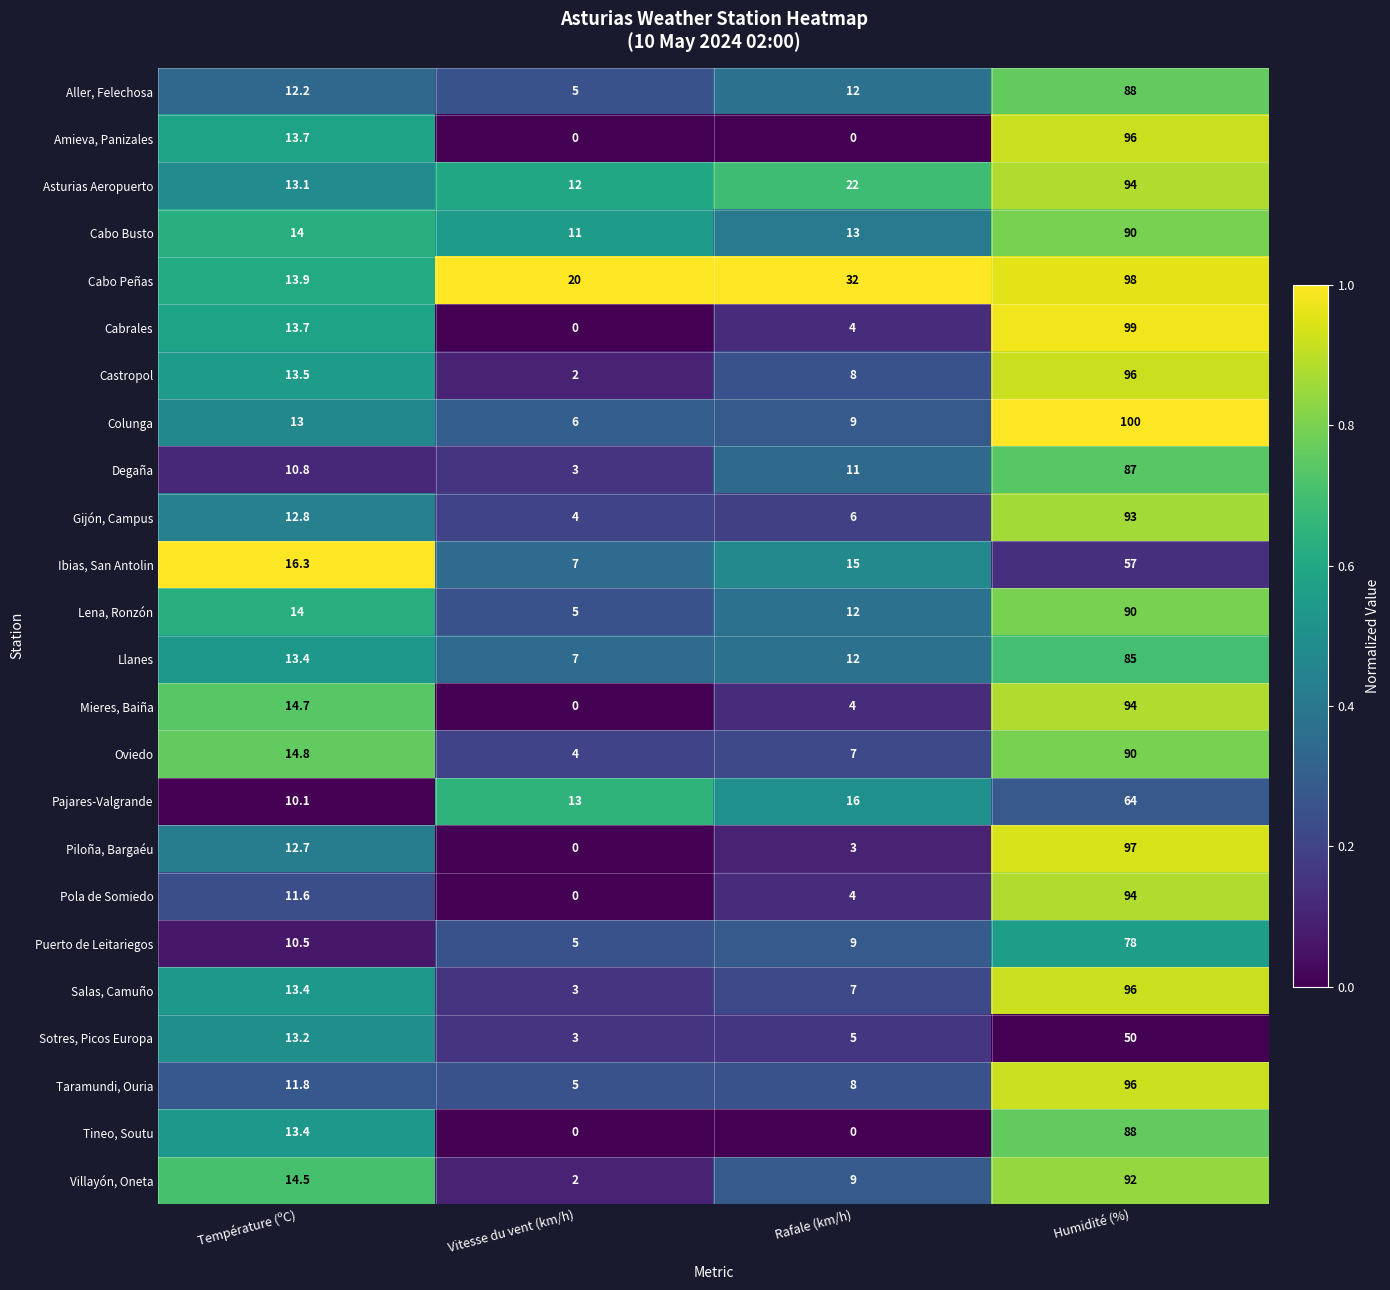

At which label does Cabrales reach its peak?

Humidité (%)